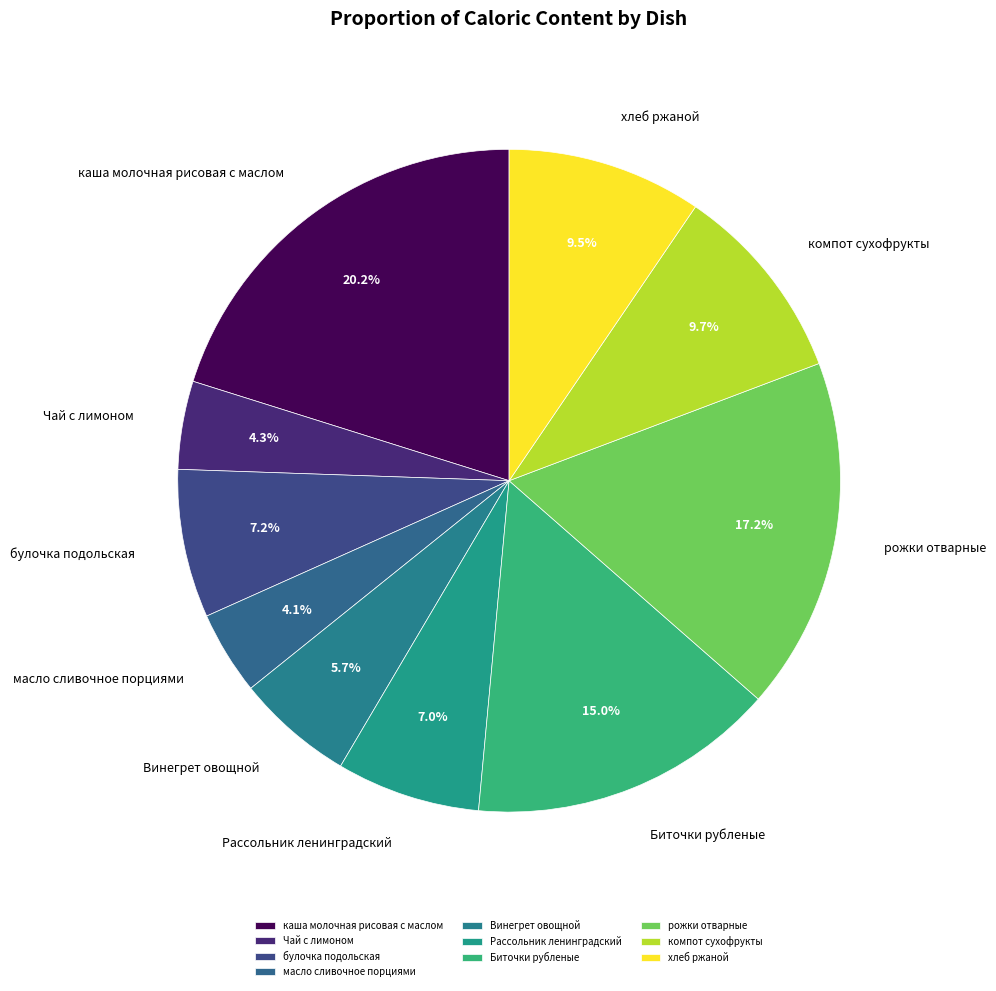

Does Чай с лимоном account for over 50% of the chart?

No